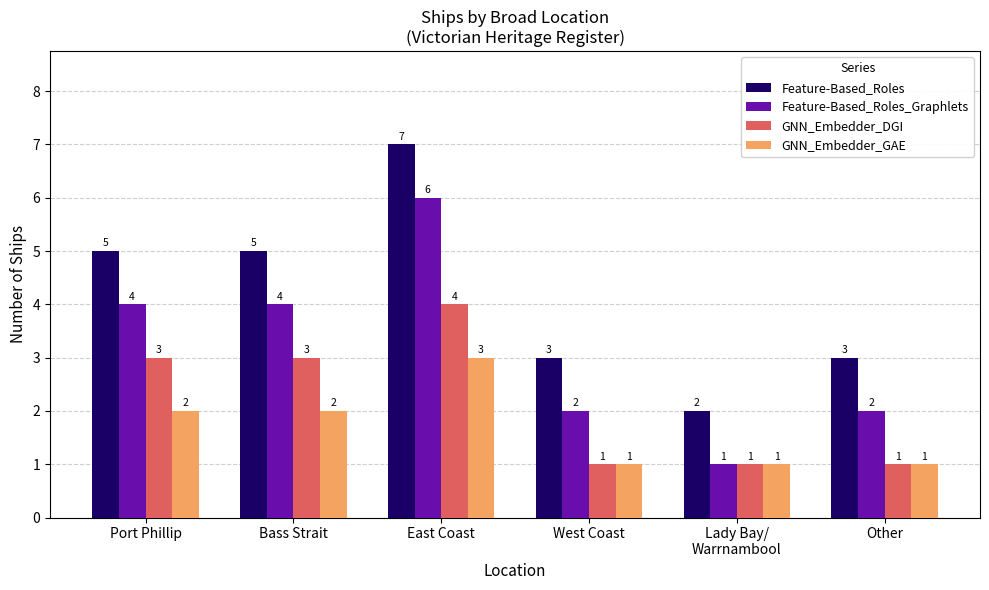

What are all the series names shown in the legend?

Feature-Based_Roles, Feature-Based_Roles_Graphlets, GNN_Embedder_DGI, GNN_Embedder_GAE